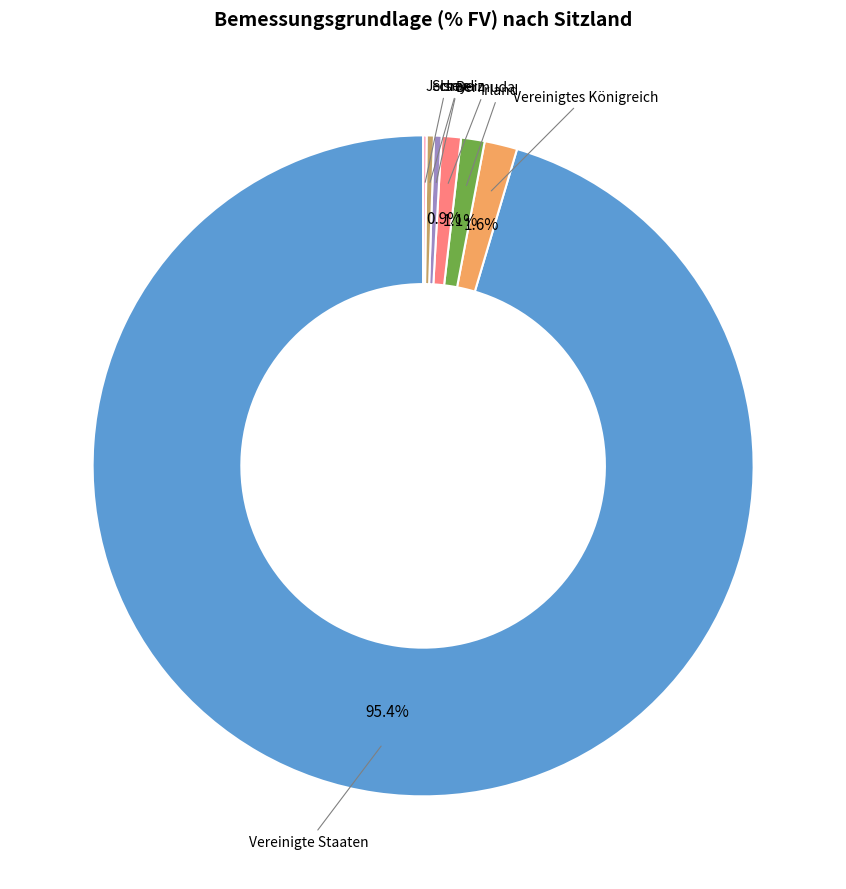

Is there any slice that represents more than half of the pie?

Yes